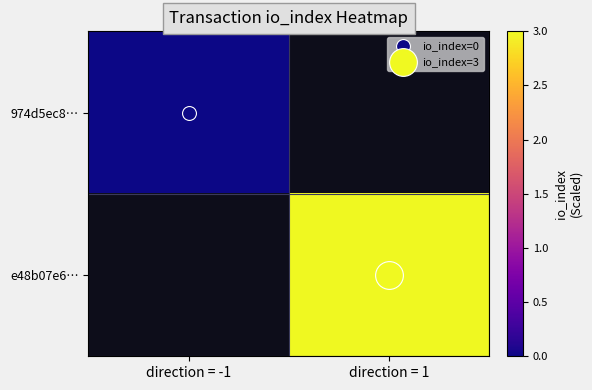

What is the maximum value shown in the chart?

3.0